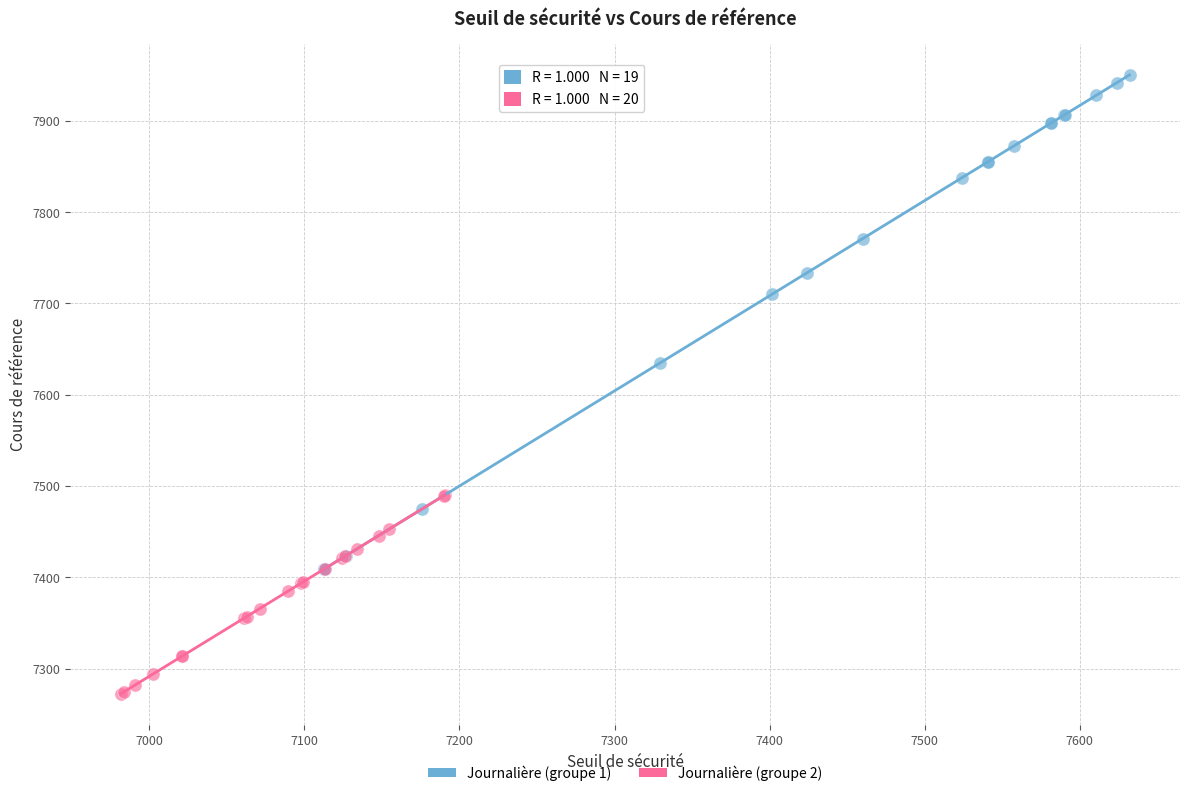

Which series reaches the maximum Y coordinate?

Journalière (groupe 1)